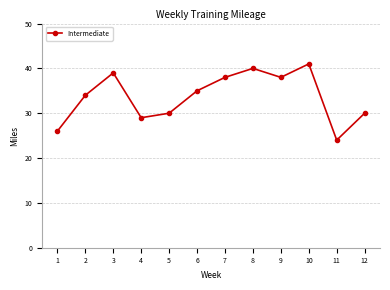

What is the sum of all values?

404